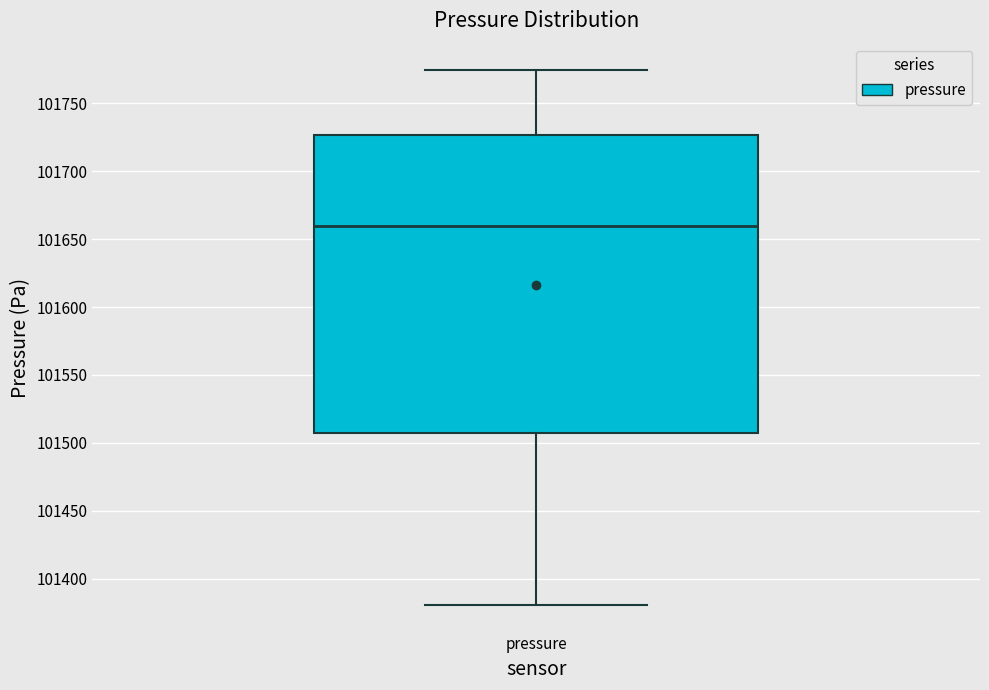

Where does the median line of the box for pressure sit on the y-axis? The values are not printed on the chart, so give them approximately, as read against the axis.

101660